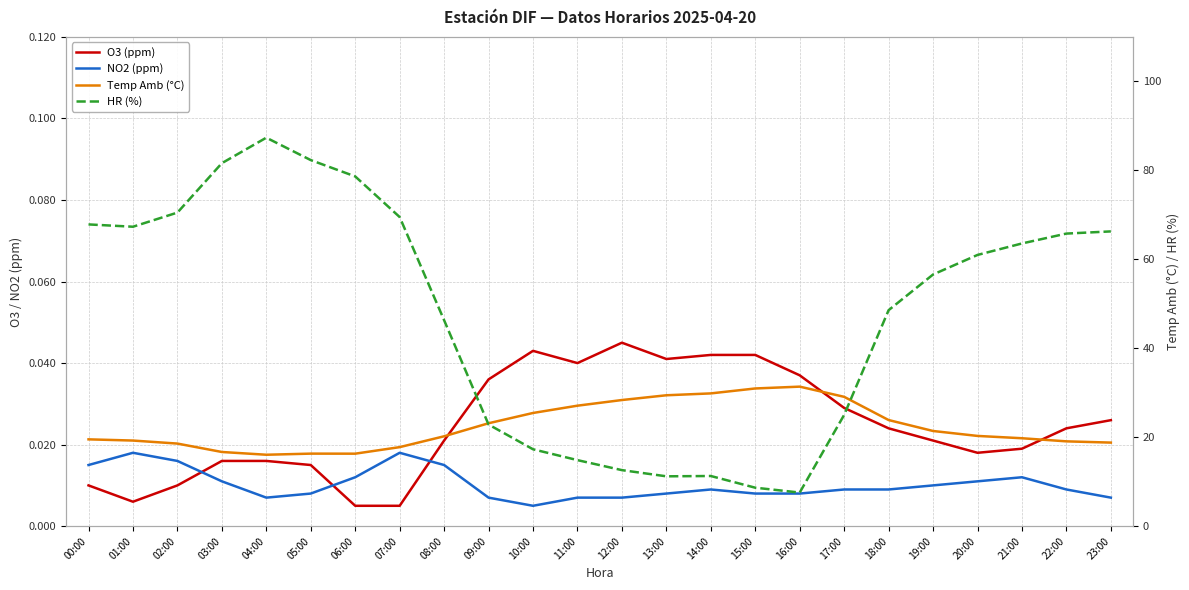

What is the value of the HR (%) point at the 7th from the left?

78.6